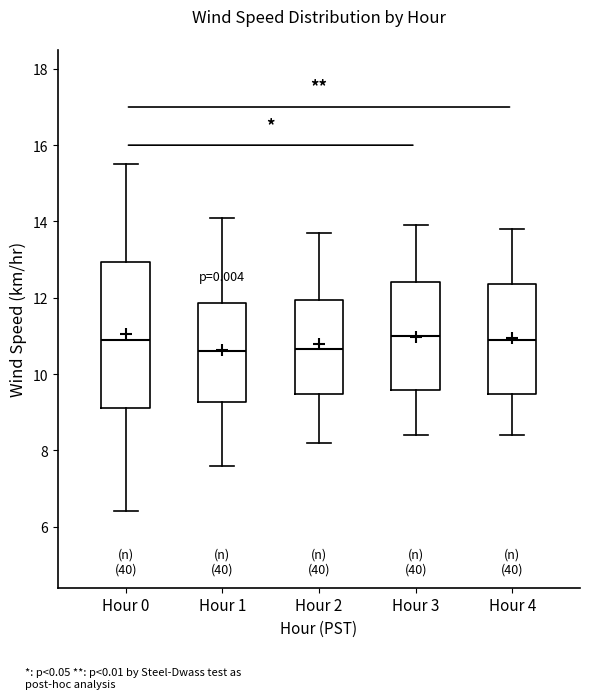

Comparing the boxes themselves (not the whiskers), which one is the tallest?

Hour 0